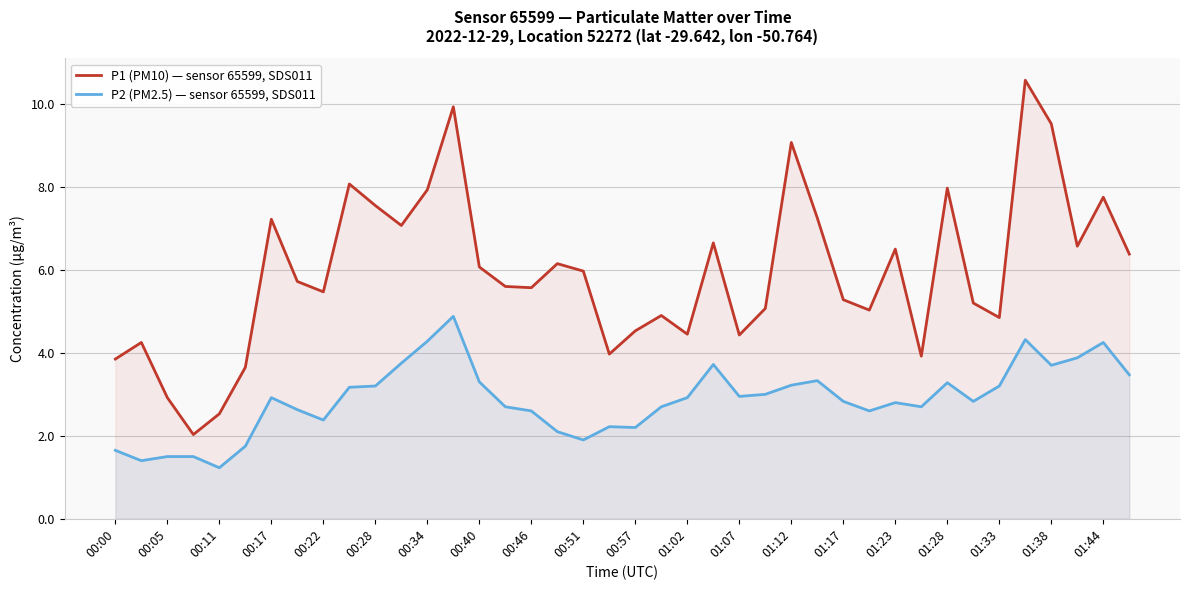

What is the spread (max minus min) of values at 00:17?

4.3